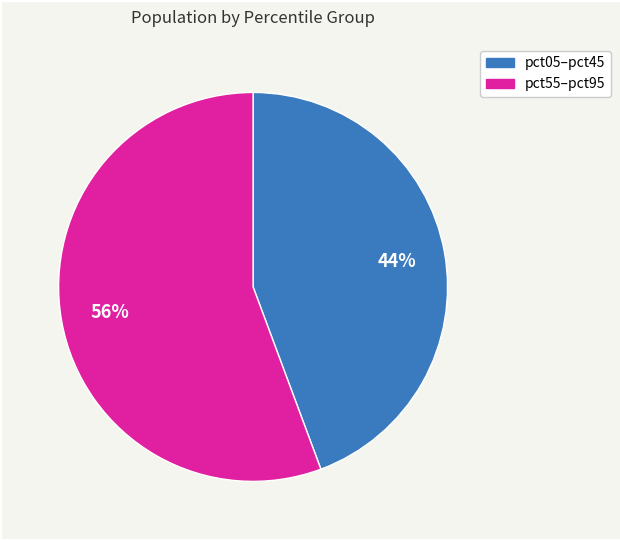

To the nearest percent, what is the average slice percentage?

50%